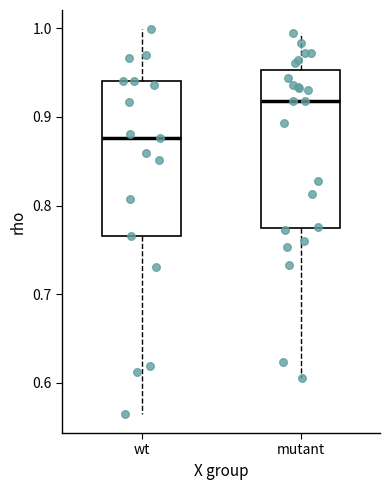

Reading left to right, read every box against the y-axis: the position of its median line, the range the box covers, and the ends of its whiskers. The values are not printed on the chart, so give them approximately, as read against the axis.

wt: median 0.88, box 0.77 to 0.94, whiskers 0.56 to 1.00
mutant: median 0.92, box 0.77 to 0.95, whiskers 0.61 to 1.00